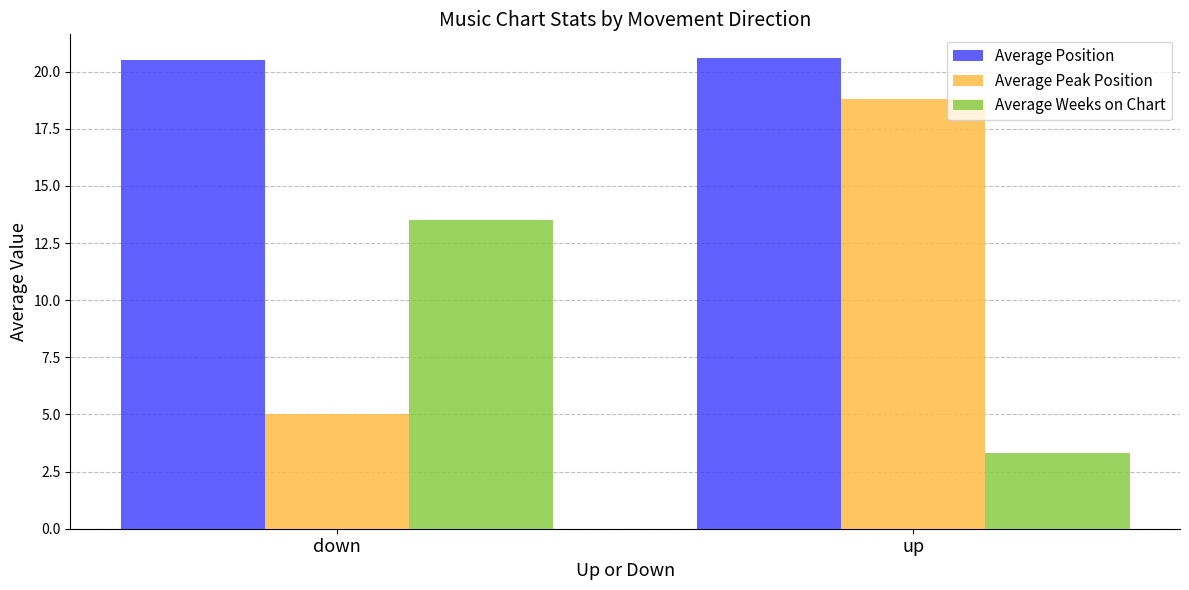

Which series has the largest total across all categories?

Average Position